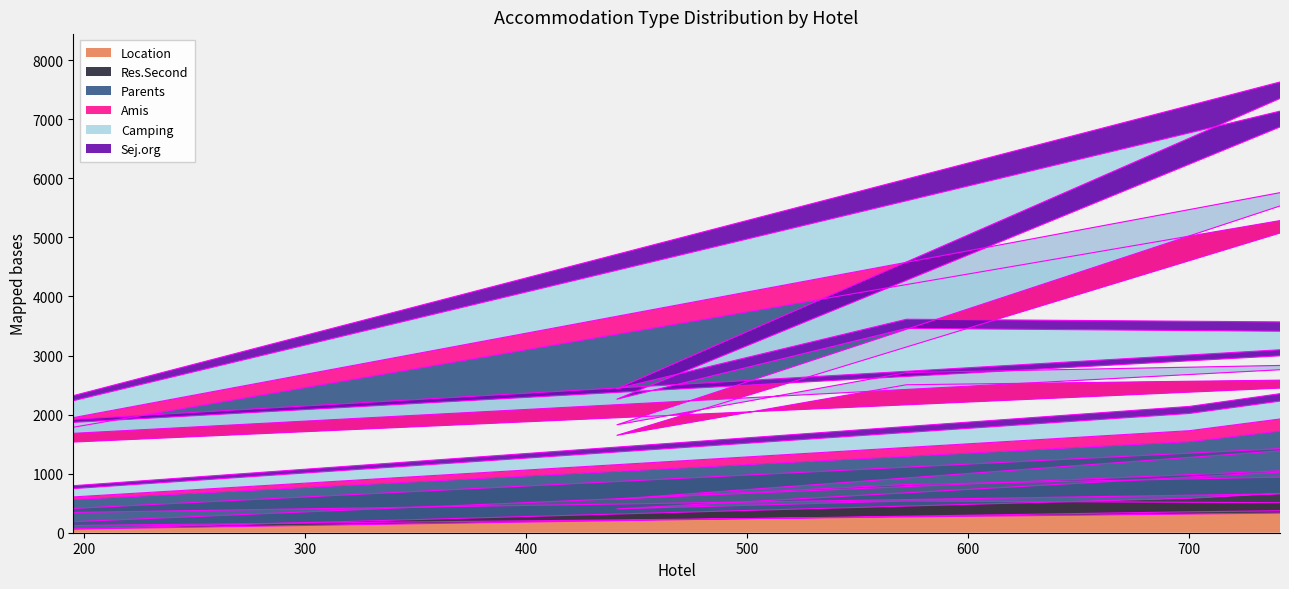

List the series in order of their peak value, lowest first.

Amis, Sej.org, Res.Second, Location, Camping, Parents